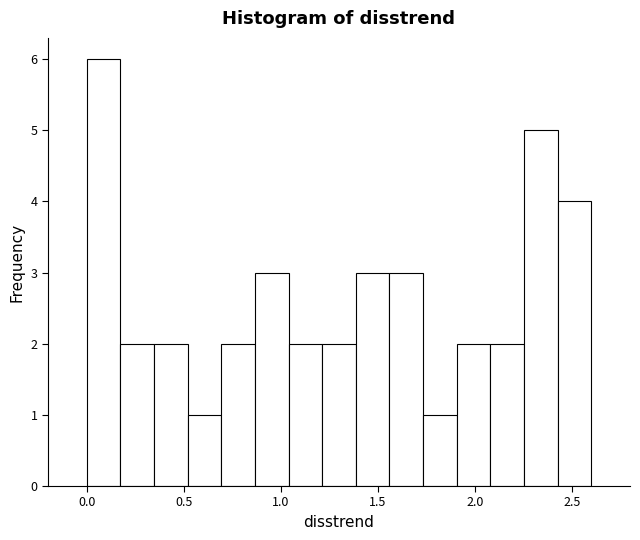

Around what value on the x-axis is the tallest bar? Give the approximate position of its centre, as read against the axis.

0.10